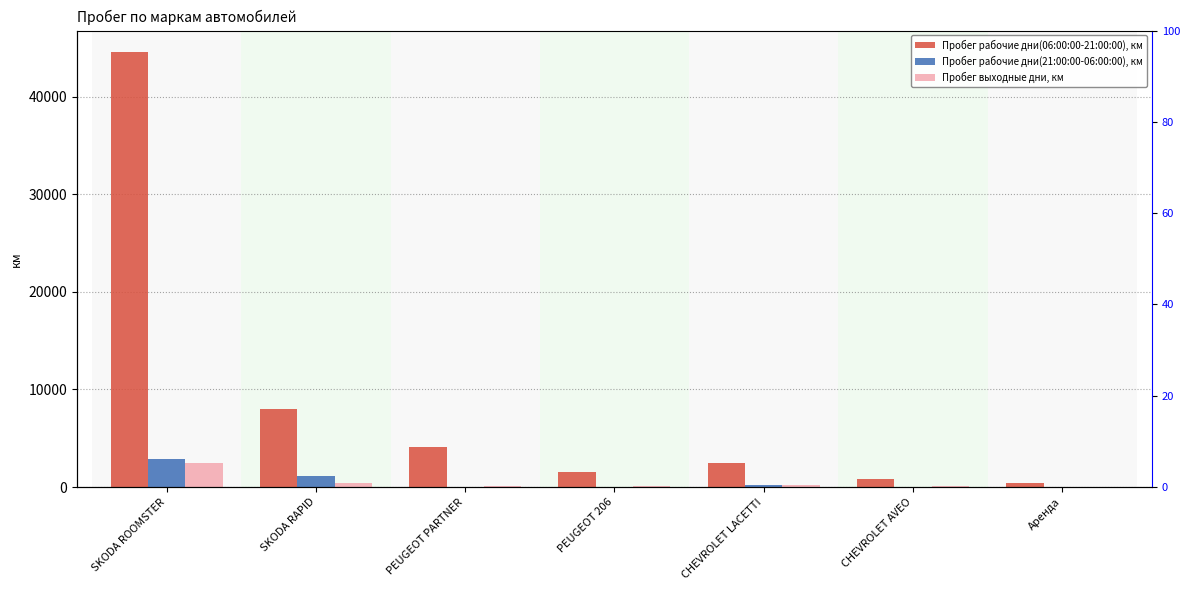

What position from the right is SKODA RAPID?

6